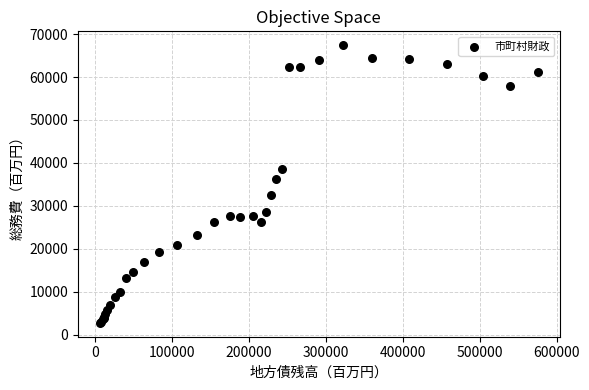

What Y value in the scatter plot is closest to 35068?

36125.7